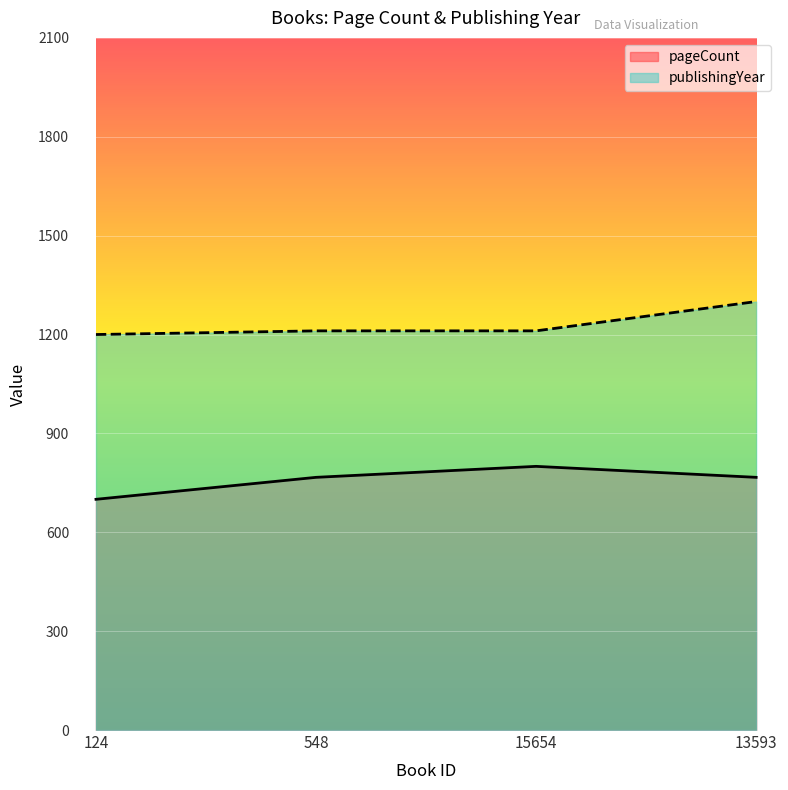

Reading left to right, what are all the values shown in this chart?

pageCount: 124=700.0	548=766.7	15654=800.0	13593=766.7
publishingYear: 124=1200.0	548=1211.1	15654=1211.1	13593=1300.0